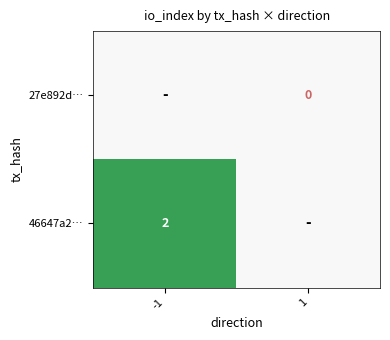

True or false: 46647a2… has a value of 1 at -1.

False